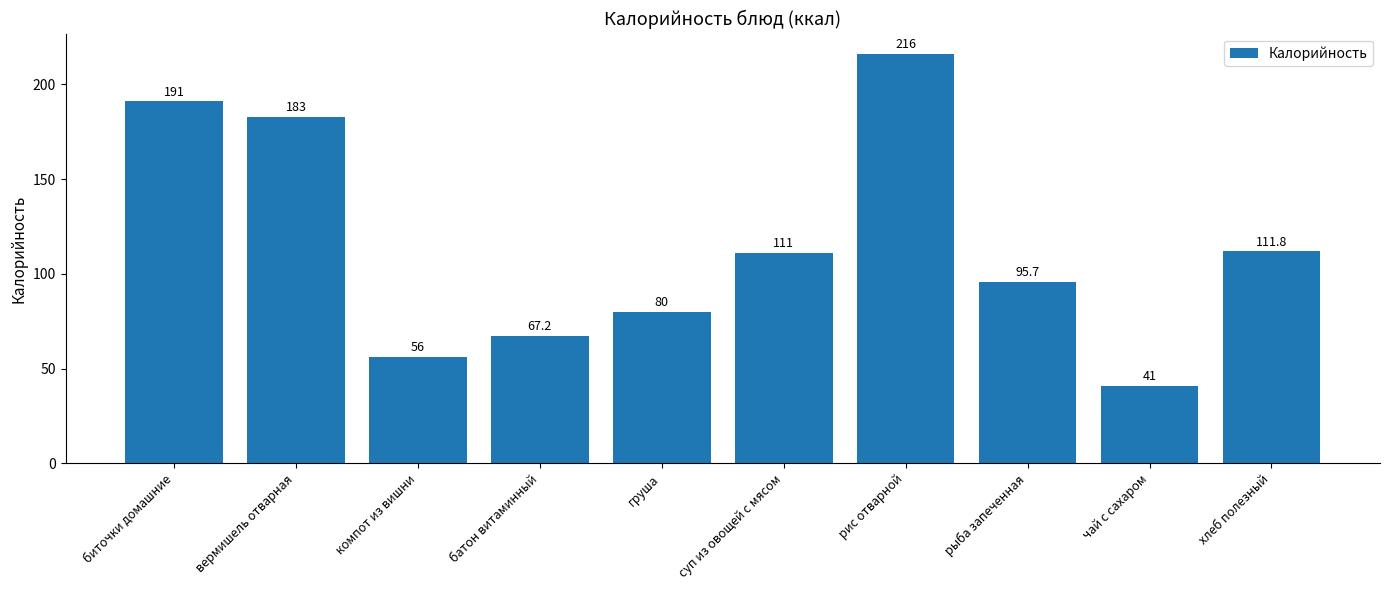

What is the label of the 9th bar from the left?

чай с сахаром